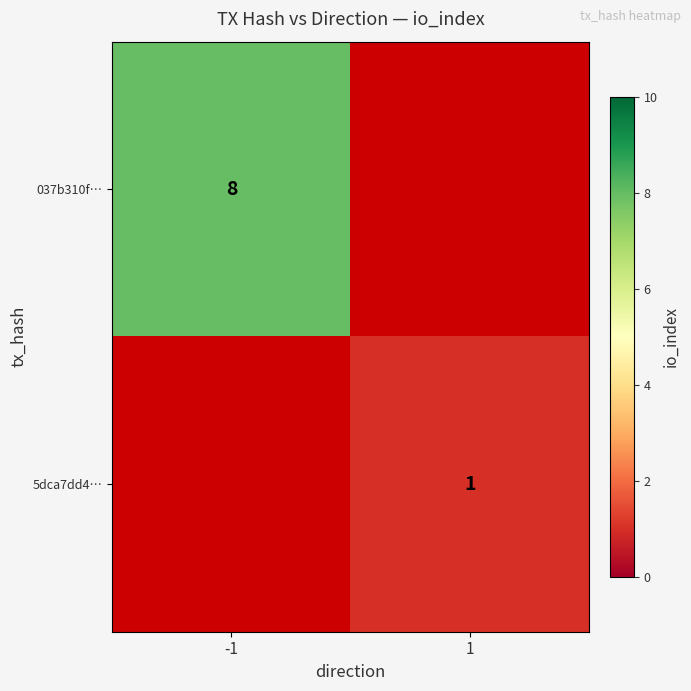

True or false: 037b310f… has a value of 8 at -1.

True